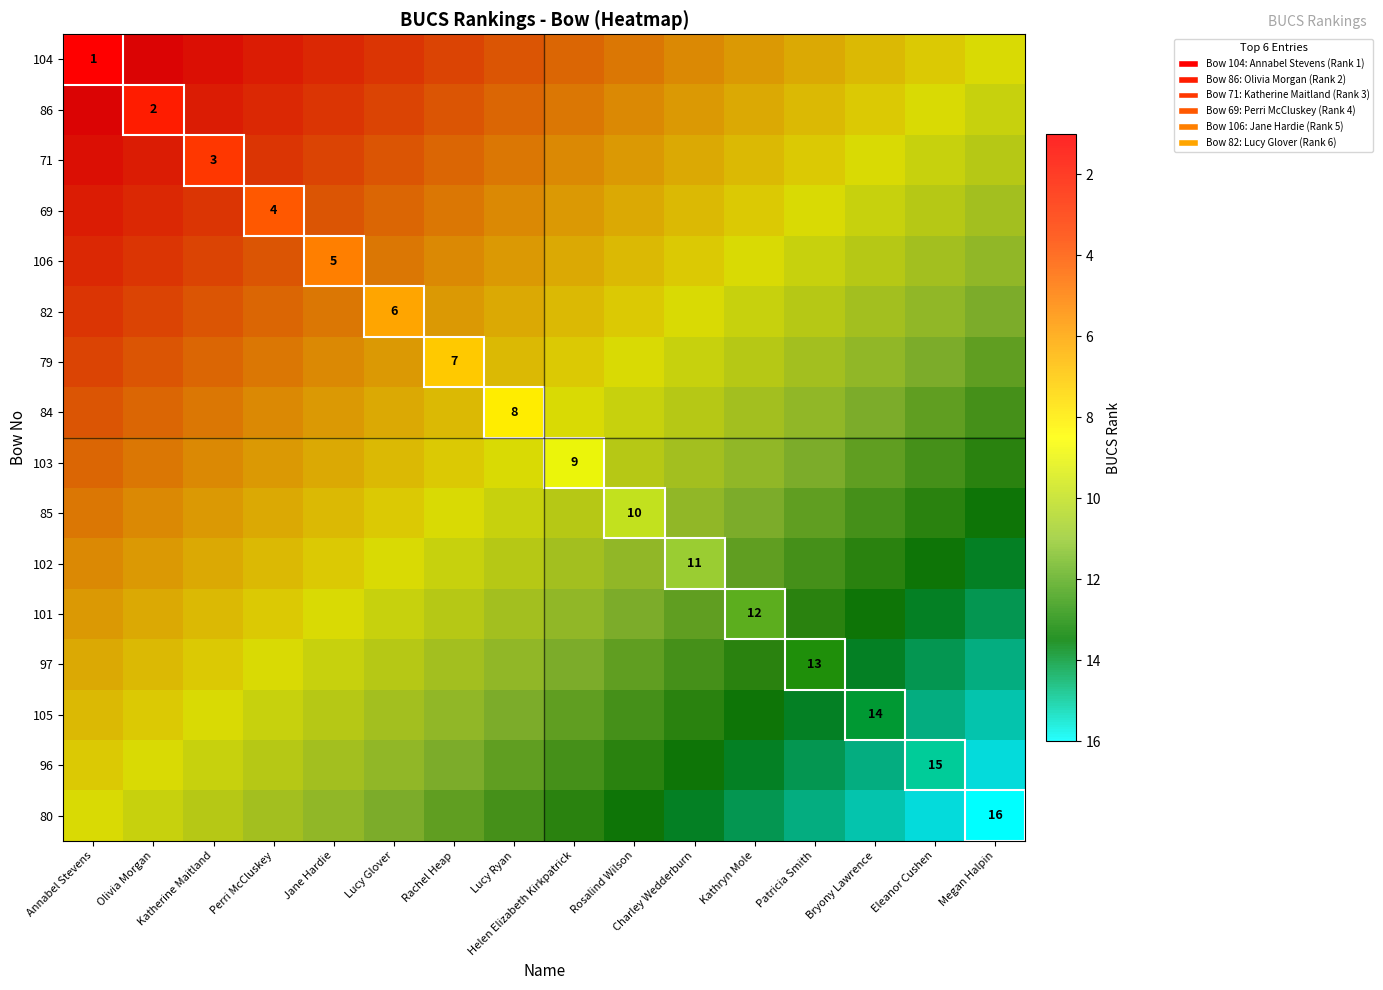

Is it true that 97 equals 25.8 at Eleanor Cushen?

False